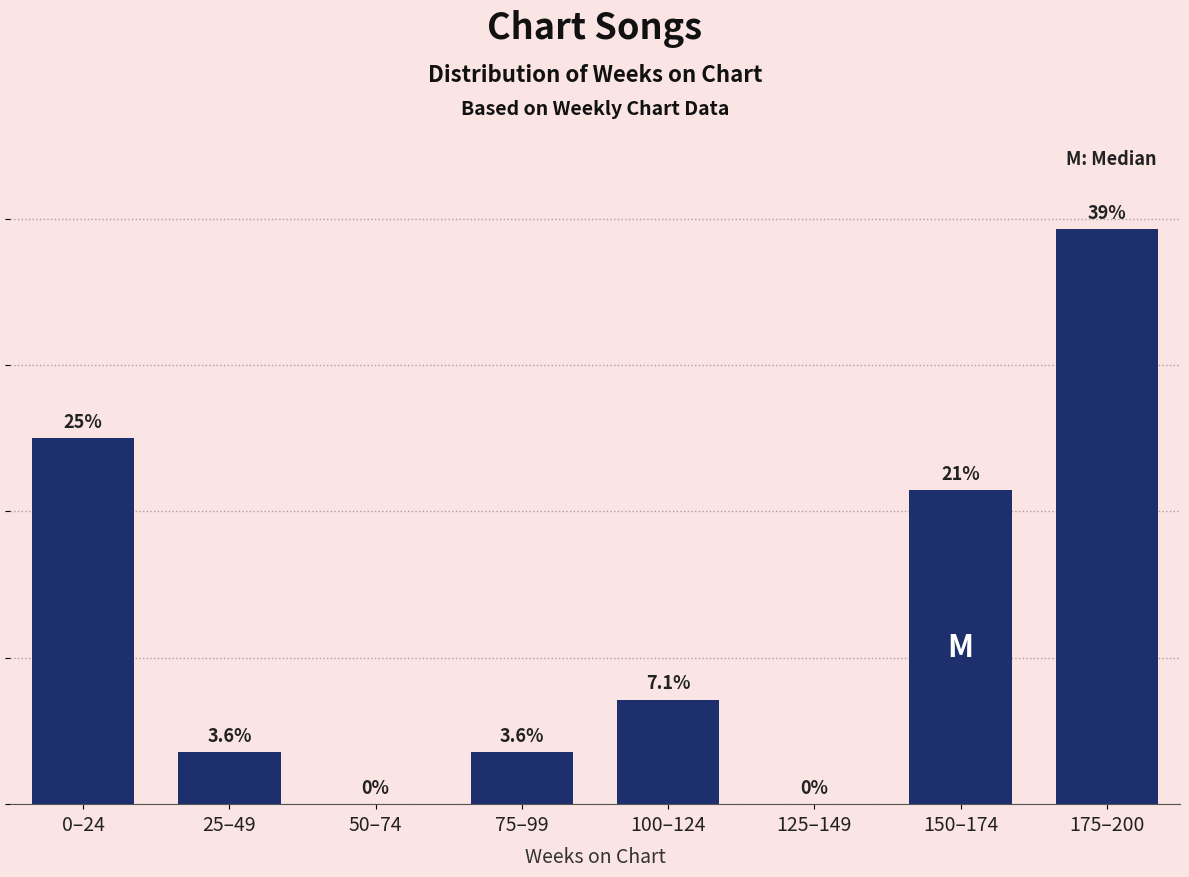

Where does the data first go above 7?

0–24